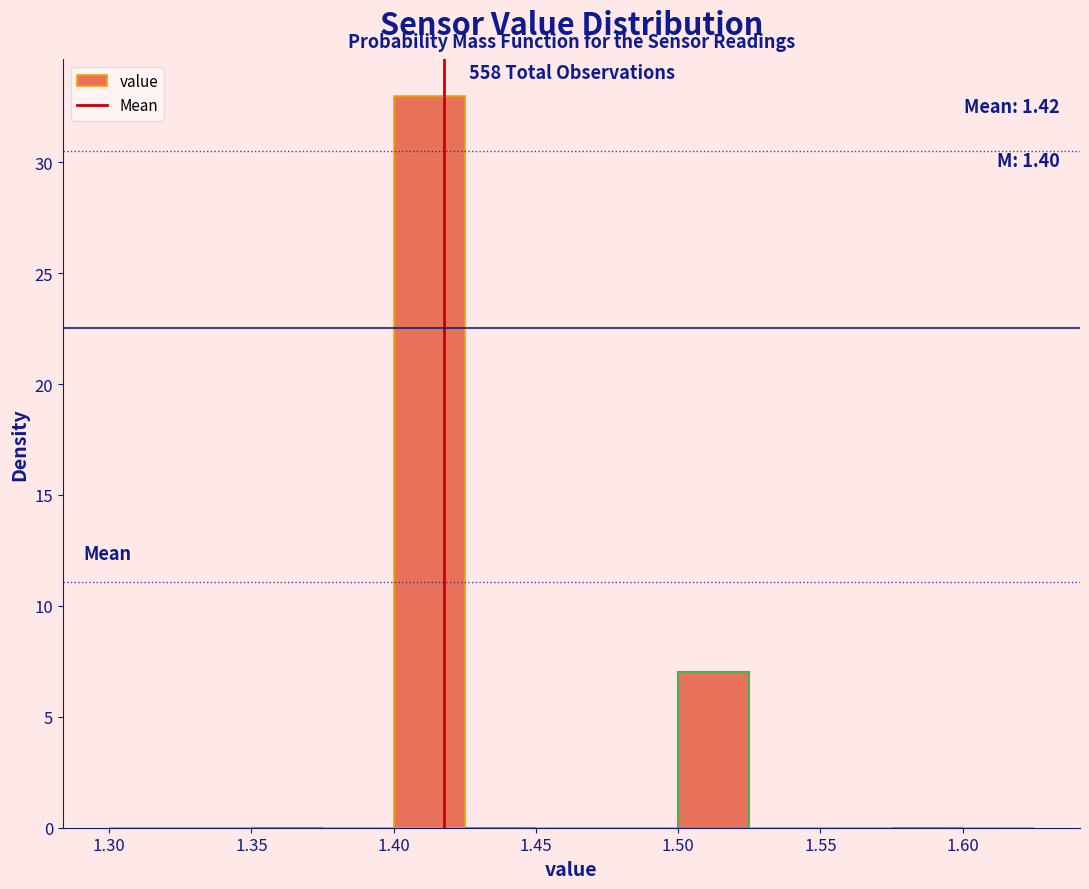

Which range on the x-axis has the tallest bar?

1.400 to 1.425